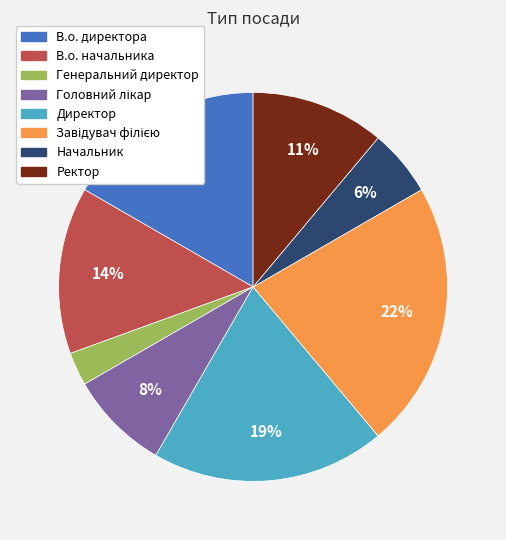

Between В.о. директора and В.о. начальника, which is larger?

В.о. директора